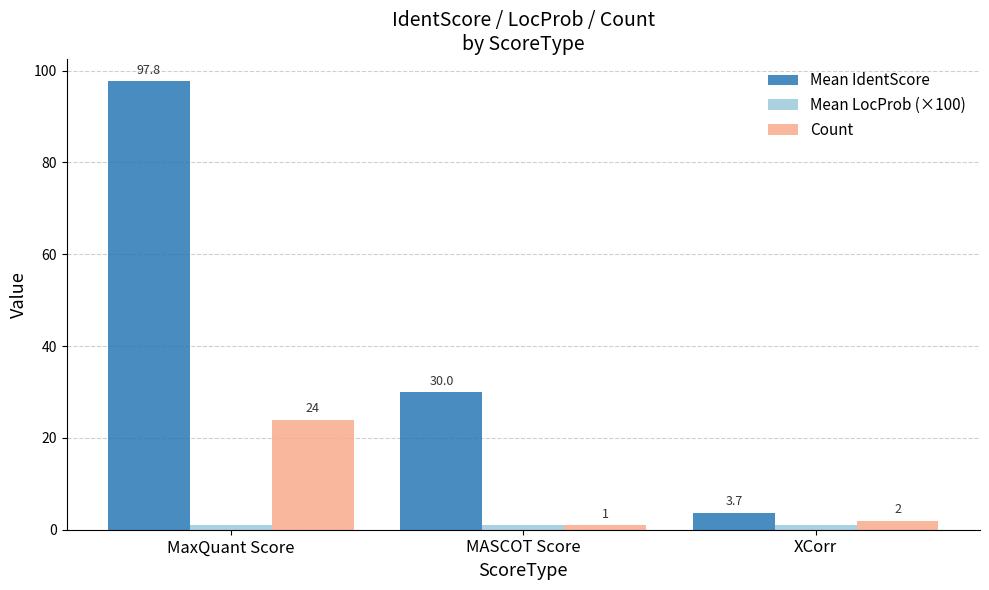

At which label is Mean IdentScore closest to 50?

MASCOT Score